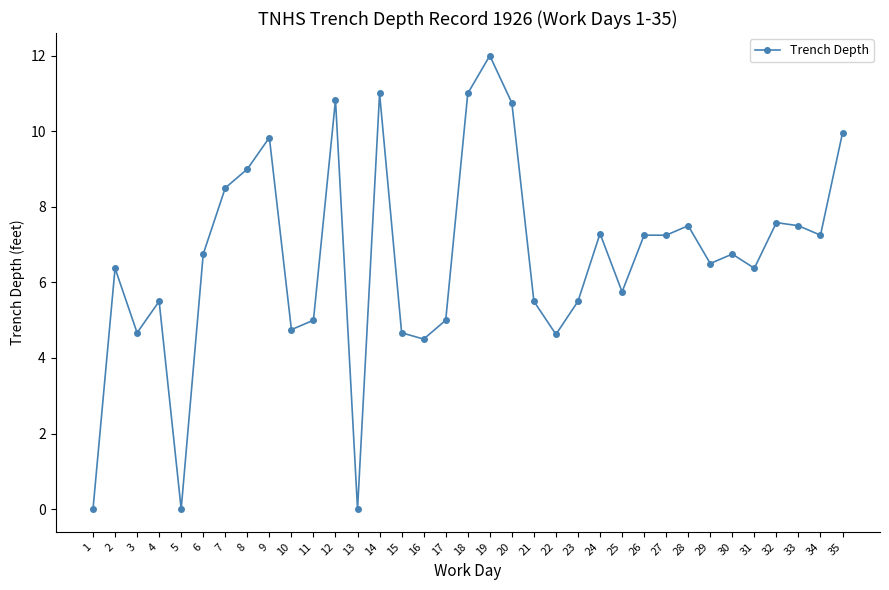

How many values exceed 6?

21